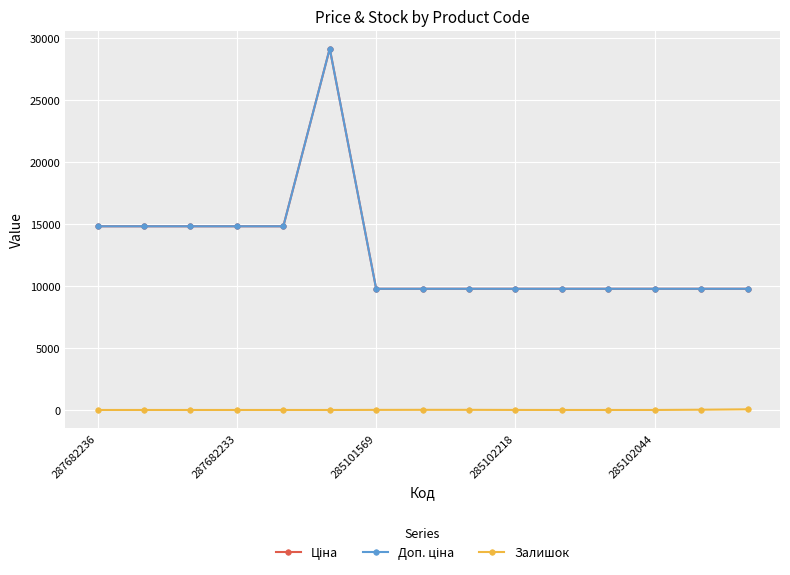

At how many categories does at least one series exceed 14636?

6